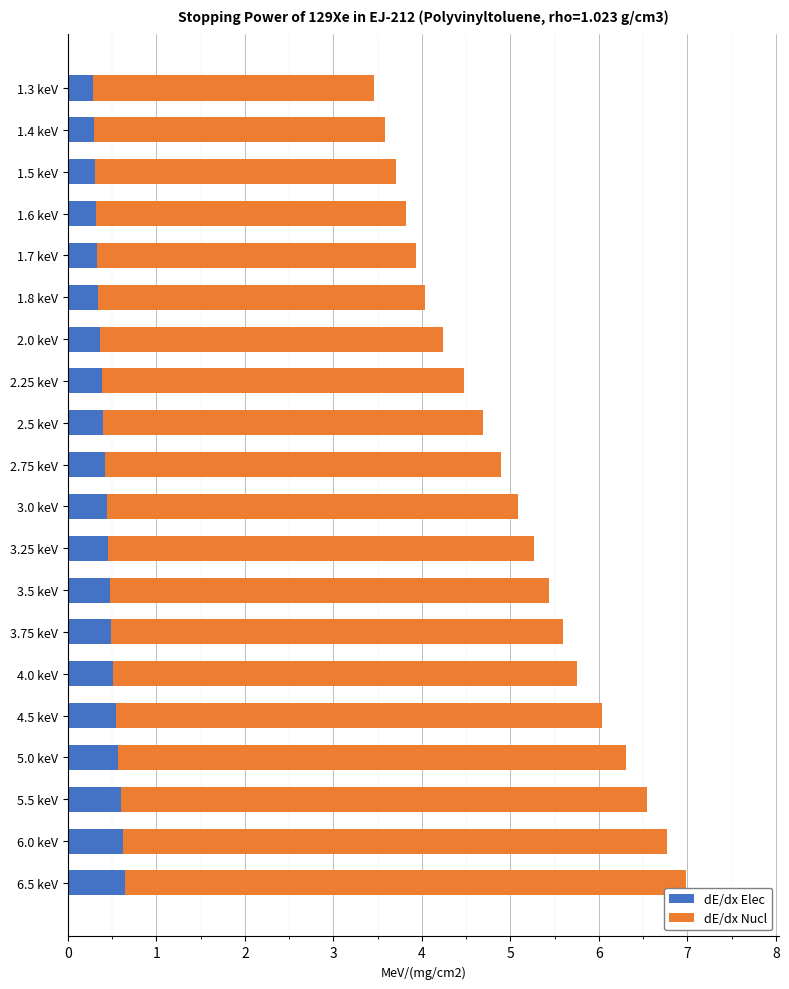

What is the sum of the dE/dx Elec values at 1.5 keV and 1.4 keV?

0.6